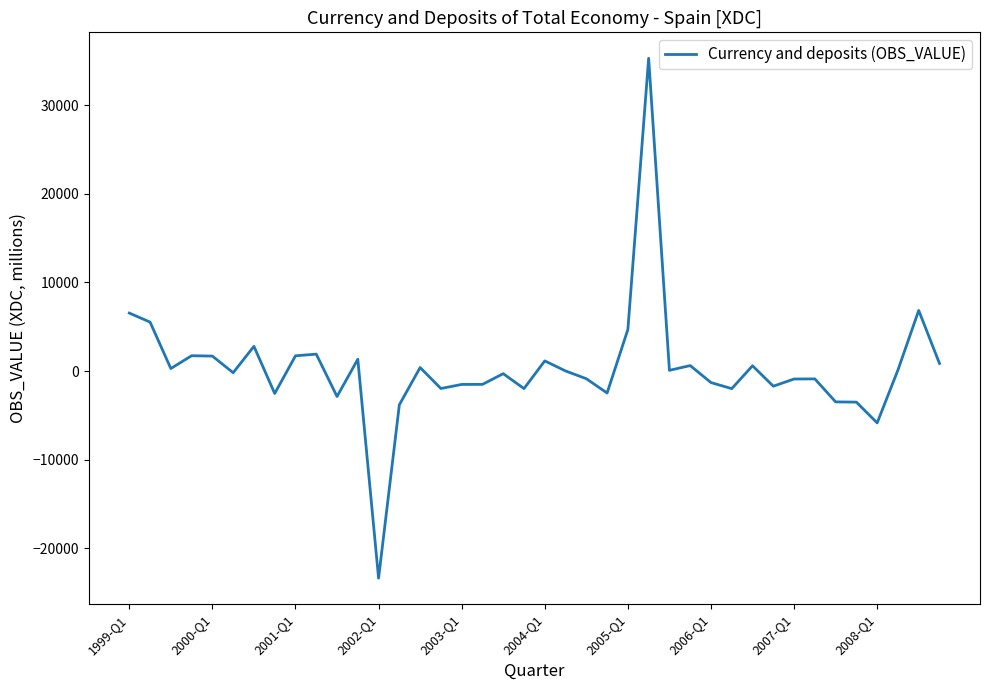

What is the greatest value displayed?

35285